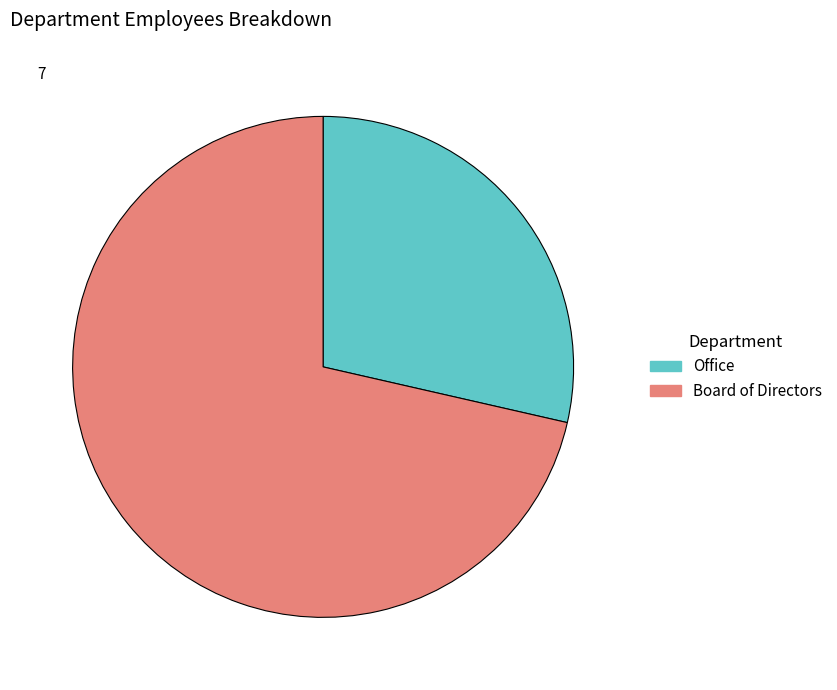

How many segments does this pie chart have?

2